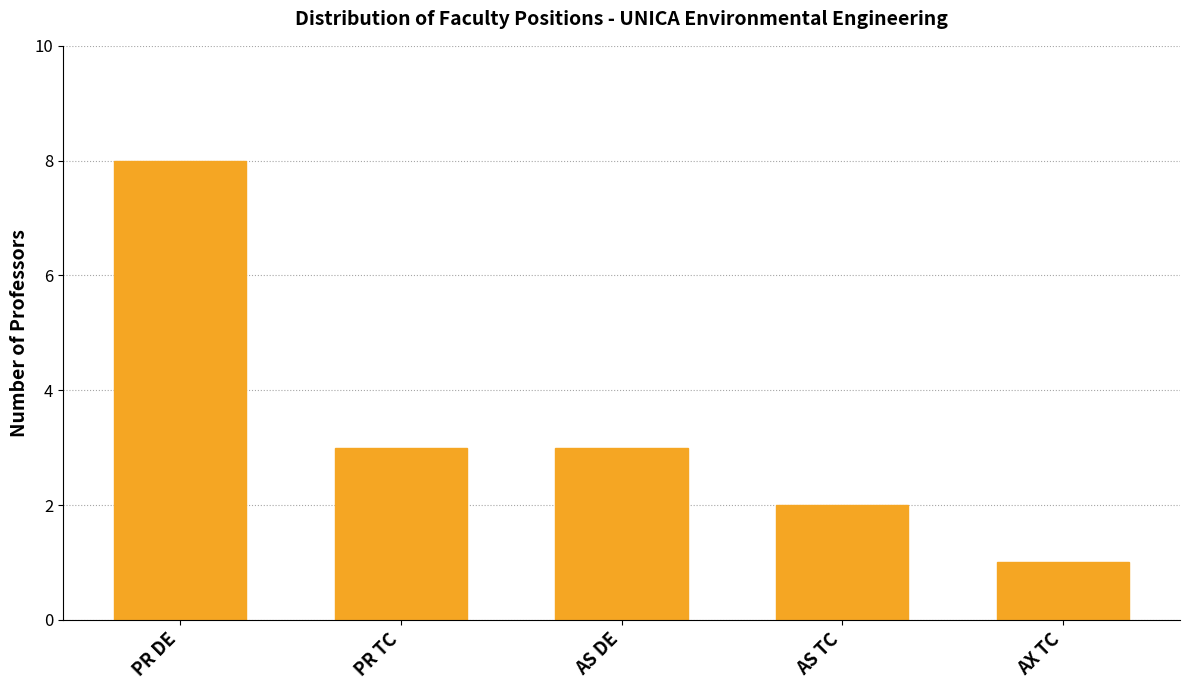

What is the sum of all values?

17